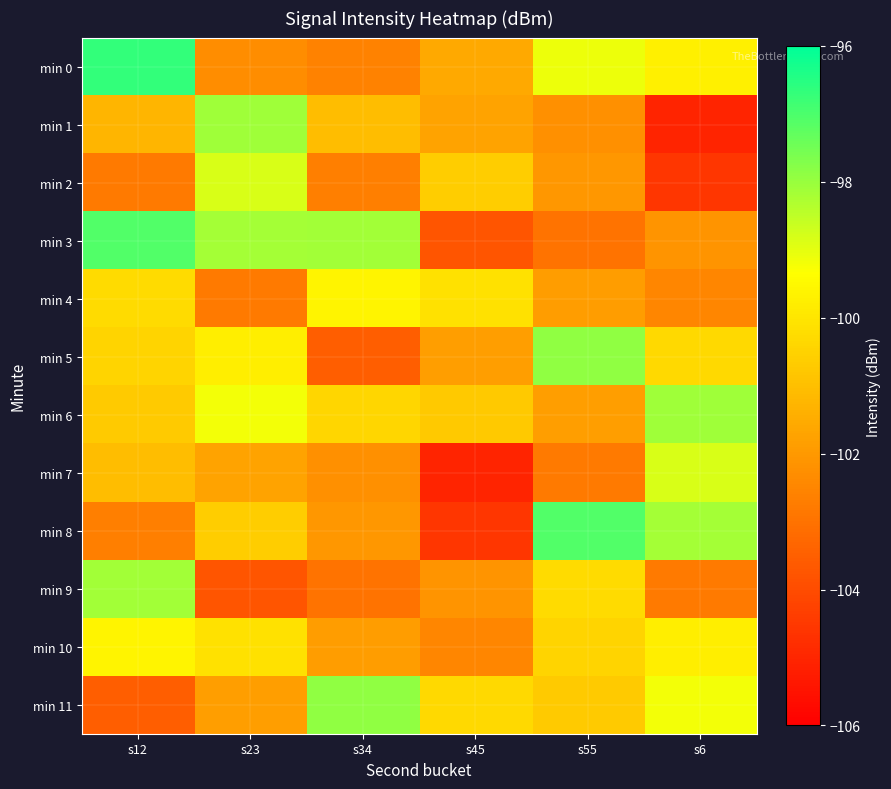

Reading right to left, list all the values displayed in this chart.

min 0: s6=-99.7	s55=-99.1	s45=-101.6	s34=-102.6	s23=-102.3	s12=-96.7
min 1: s6=-105.0	s55=-102.2	s45=-101.7	s34=-101.0	s23=-98.1	s12=-101.3
min 2: s6=-104.6	s55=-102.0	s45=-100.6	s34=-102.7	s23=-98.8	s12=-102.8
min 3: s6=-102.1	s55=-103.0	s45=-103.8	s34=-98.1	s23=-98.2	s12=-97.1
min 4: s6=-102.5	s55=-101.9	s45=-100.1	s34=-99.6	s23=-102.8	s12=-100.3
min 5: s6=-100.3	s55=-97.9	s45=-101.8	s34=-103.5	s23=-99.8	s12=-100.4
min 6: s6=-98.1	s55=-101.8	s45=-100.7	s34=-100.4	s23=-99.2	s12=-100.7
min 7: s6=-98.8	s55=-102.8	s45=-105.0	s34=-102.2	s23=-101.7	s12=-101.0
min 8: s6=-98.2	s55=-97.1	s45=-104.6	s34=-102.0	s23=-100.6	s12=-102.7
min 9: s6=-102.8	s55=-100.3	s45=-102.1	s34=-103.0	s23=-103.8	s12=-98.1
min 10: s6=-99.8	s55=-100.4	s45=-102.5	s34=-101.9	s23=-100.1	s12=-99.6
min 11: s6=-99.2	s55=-100.7	s45=-100.3	s34=-97.9	s23=-101.8	s12=-103.5